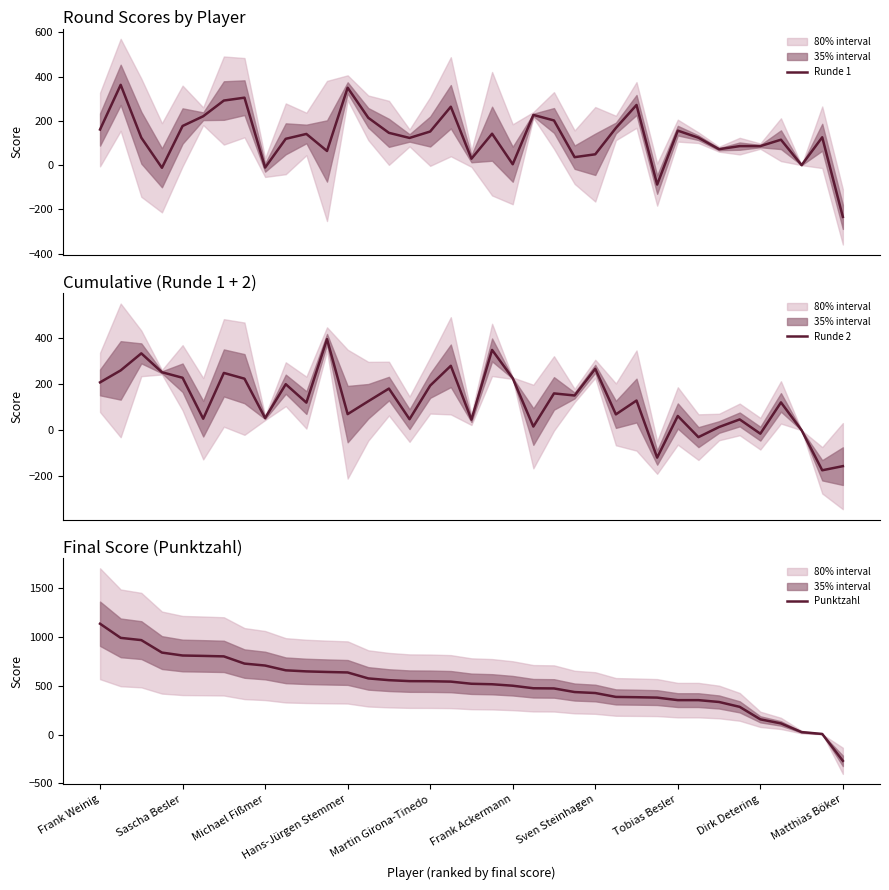

The value of Punktzahl at Matthias Böker is -89. True or false?

False